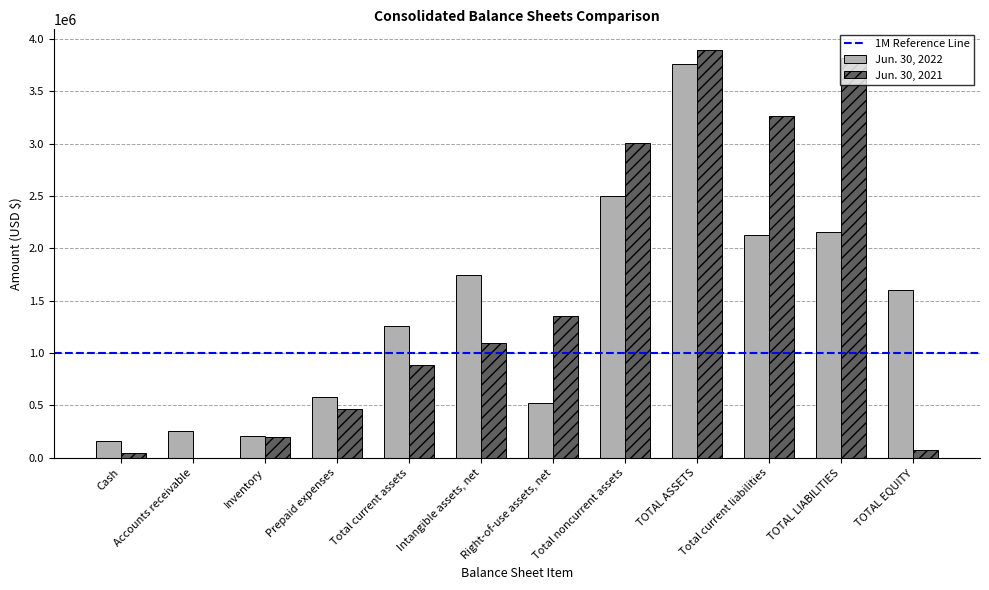

Which series changed the most between Right-of-use assets, net and Total noncurrent assets?

Jun. 30, 2022